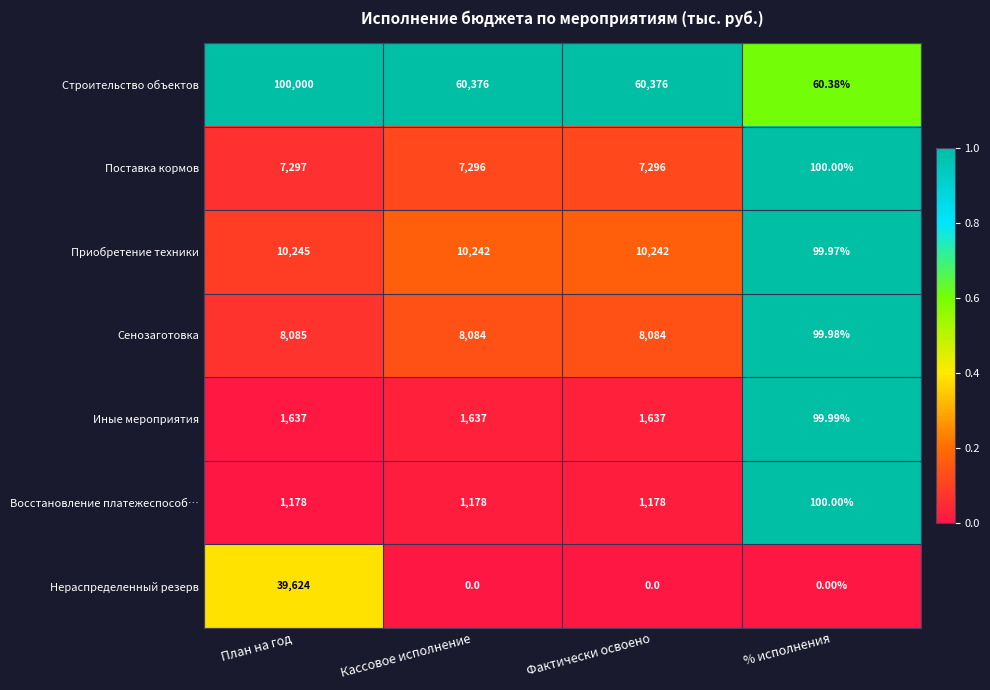

List the series in order of their peak value, highest first.

Строительство объектов, Нераспределенный резерв, Приобретение техники, Сенозаготовка, Поставка кормов, Иные мероприятия, Восстановление платежеспособ…